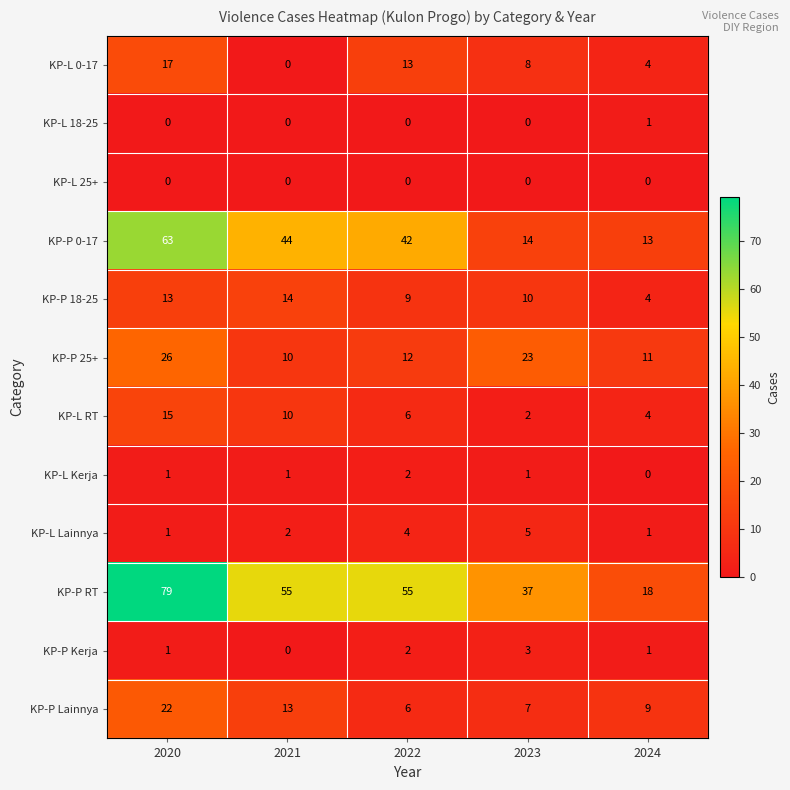

What is the difference between the maximum and second lowest values in the KP-P 25+ series?

15